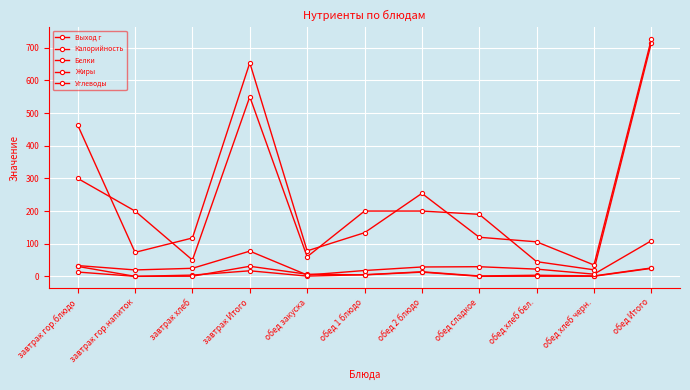

Is the value of Калорийность at обед хлеб бел. greater than the value of Выход г at завтрак гор.напиток?

No